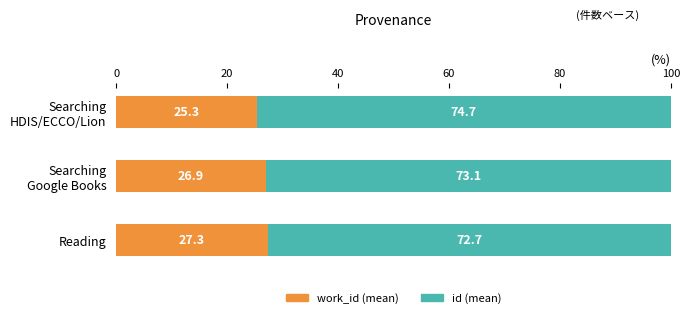

Rank the series by their maximum value, from highest to lowest.

id (mean), work_id (mean)